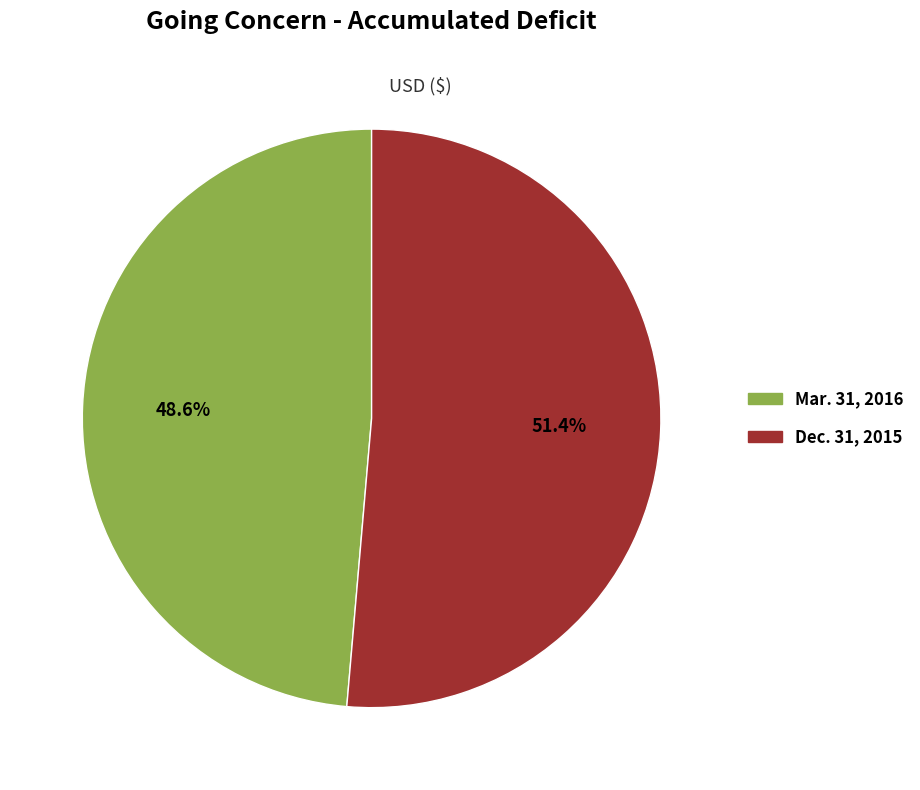

How many slices are in this pie chart?

2